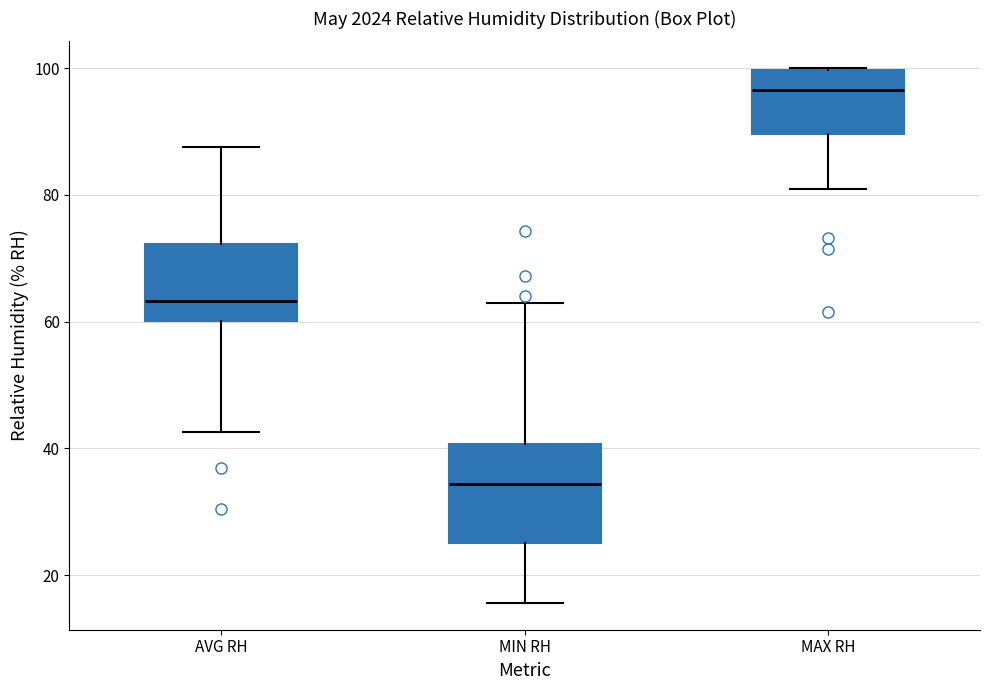

Reading left to right, read every box against the y-axis: the position of its median line, the range the box covers, and the ends of its whiskers. The values are not printed on the chart, so give them approximately, as read against the axis.

AVG RH: median 64, box 60 to 72, whiskers 42 to 88
MIN RH: median 34, box 26 to 40, whiskers 16 to 64
MAX RH: median 96, box 90 to 100, whiskers 82 to 100